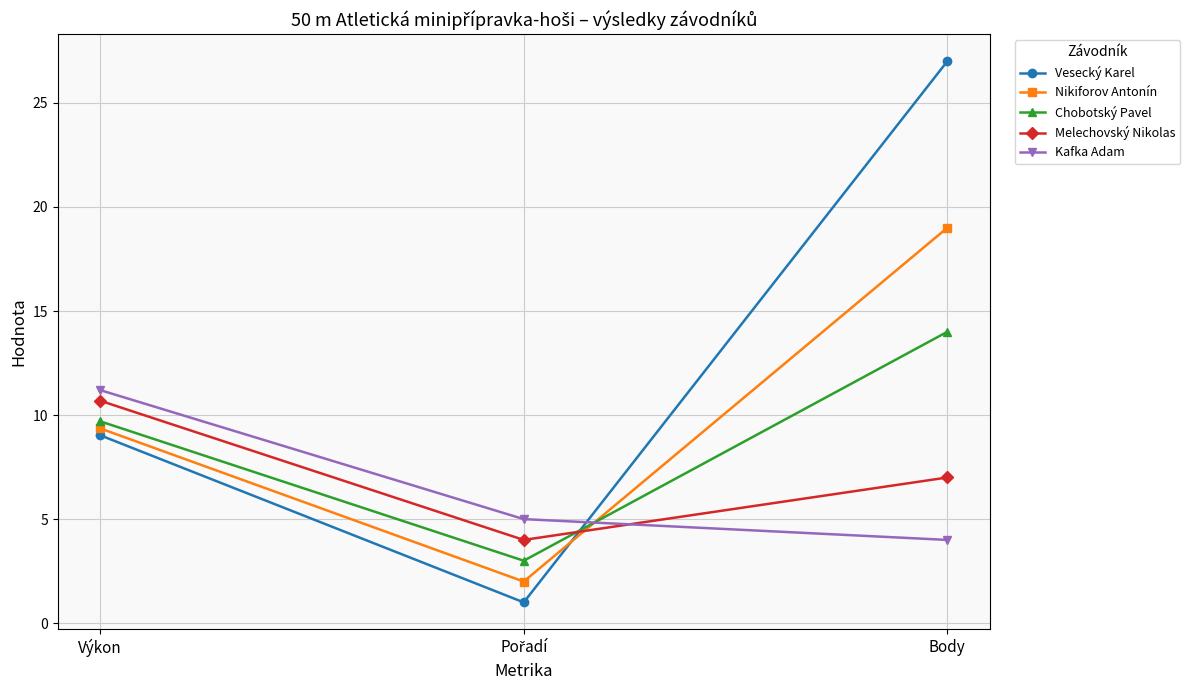

How many lines are shown in the chart?

5